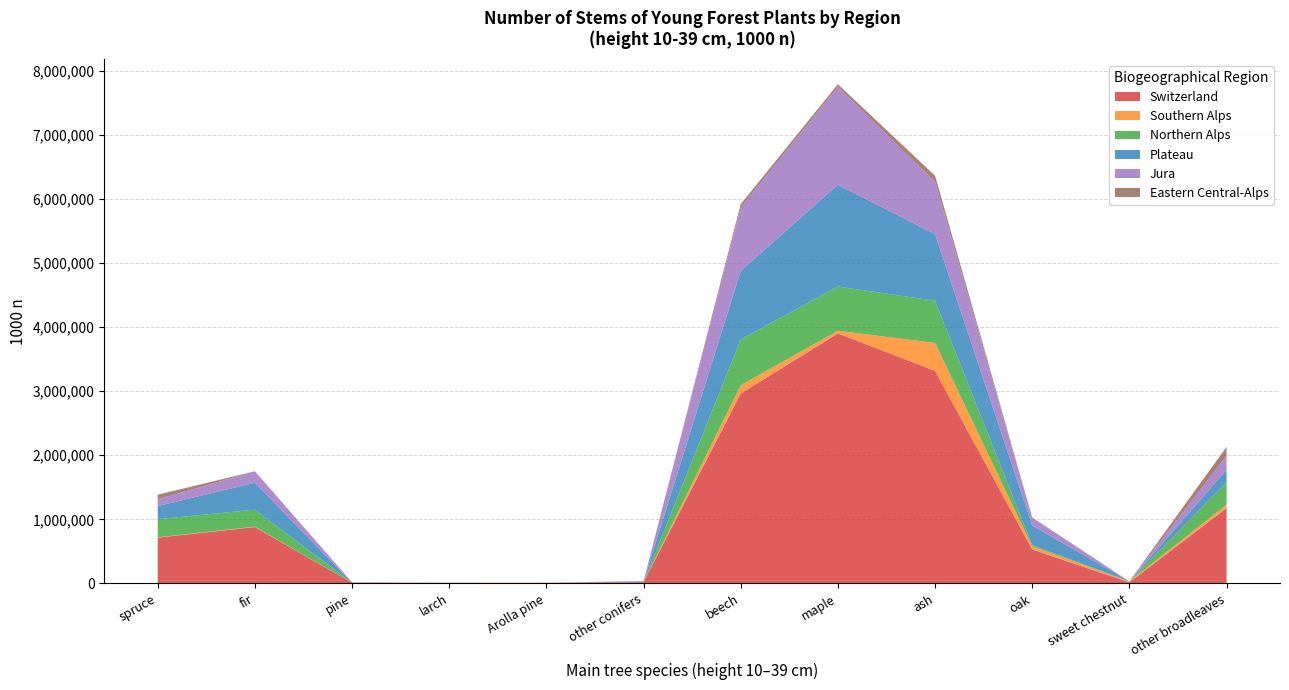

Reading right to left, extract all data points from this chart.

Switzerland: 1175038	16190	530615	3316552	3902043	2962031	19047	9478	5354	9861	879825	714456
Southern Alps: 55667	14981	48152	436498	41503	131747	0	2547	1274	0	6923	5866
Jura: 213335	0	124744	817454	1525220	987310	9565	0	0	1497	179667	105006
Plateau: 196490	0	304784	1039966	1587841	1070952	9481	0	0	1537	420615	203587
Eastern Central-Alps: 142410	0	0	93619	42586	53478	0	0	4080	5467	0	73036
Northern Alps: 347737	1209	20162	658116	690773	712999	0	0	0	0	263950	282956